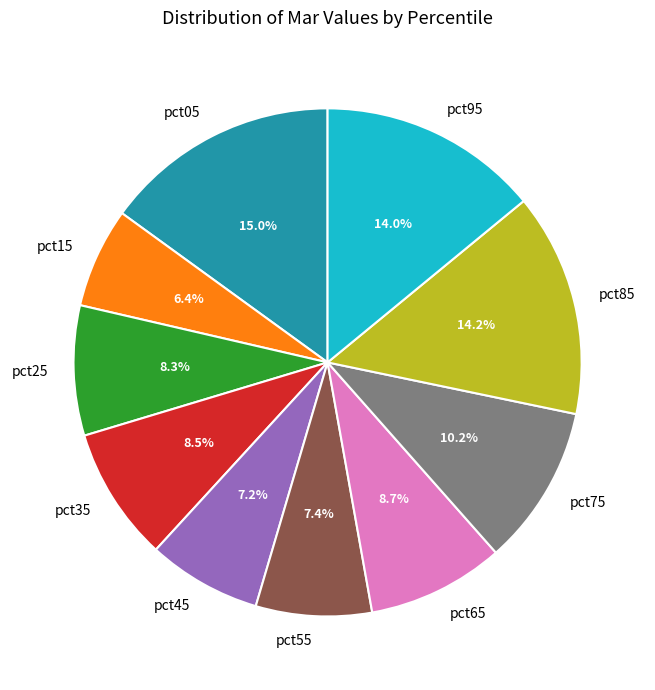

Which slice is the smallest?

pct15